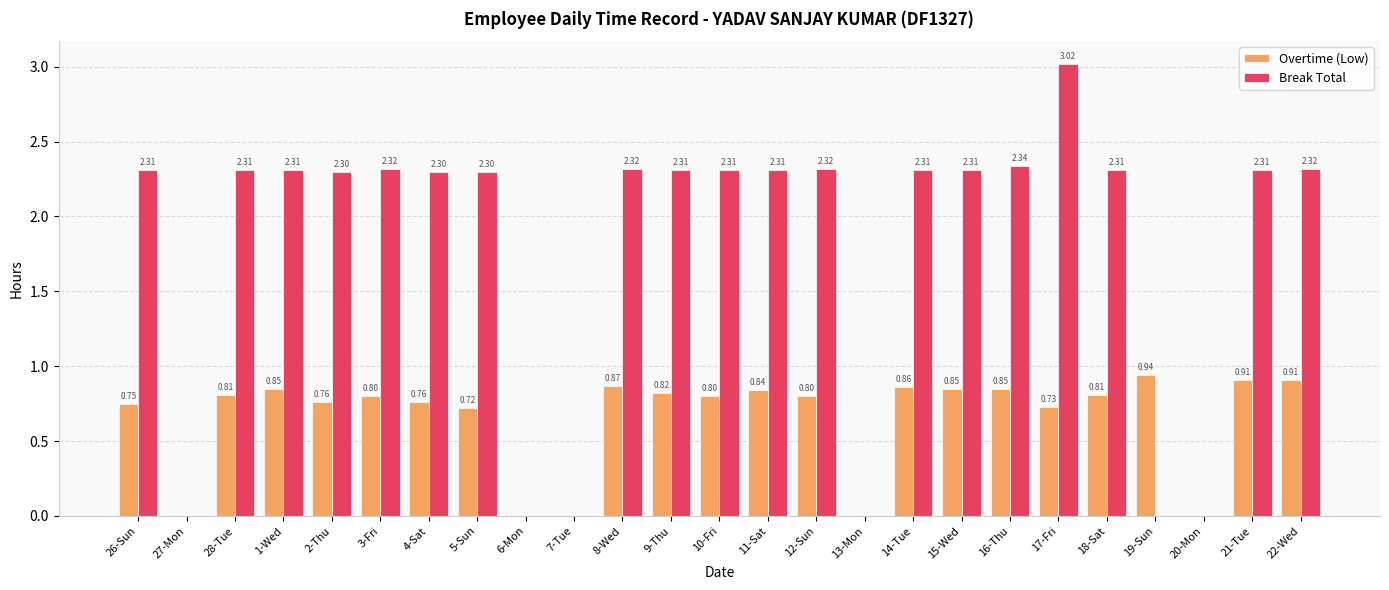

What is the total value across all series at 4-Sat?

3.1